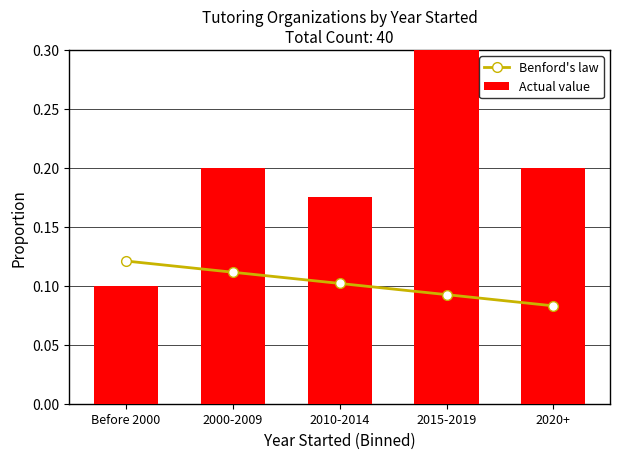

Reading right to left, list all the values displayed in this chart.

Benford's law: 2020+=0.1	2015-2019=0.1	2010-2014=0.1	2000-2009=0.1	Before 2000=0.1
Actual value: 2020+=0.2	2015-2019=0.3	2010-2014=0.2	2000-2009=0.2	Before 2000=0.1